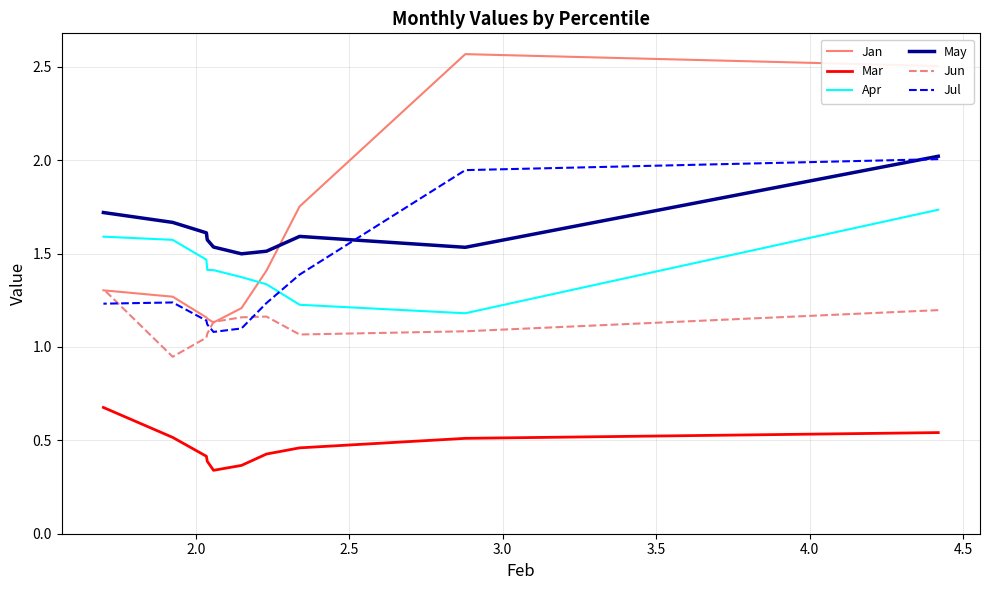

True or false: Jan and Jul intersect in this chart.

False